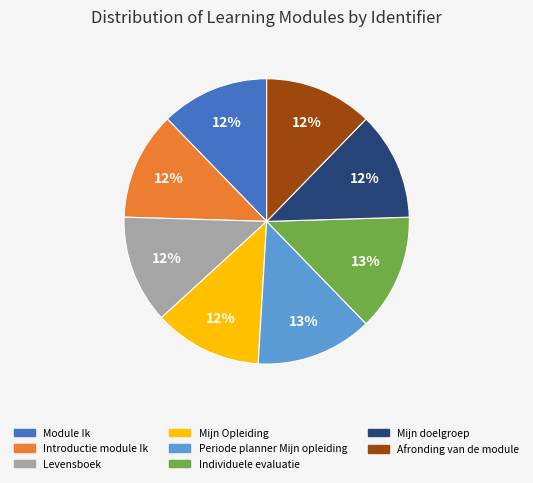

Is there any slice that represents more than half of the pie?

No